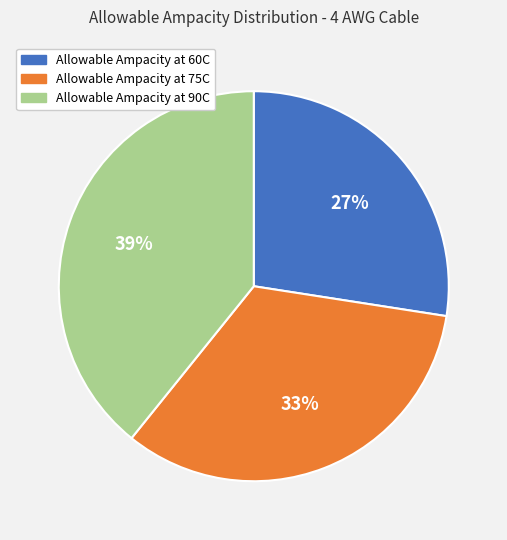

Between Allowable Ampacity at 75C and Allowable Ampacity at 90C, which is larger?

Allowable Ampacity at 90C